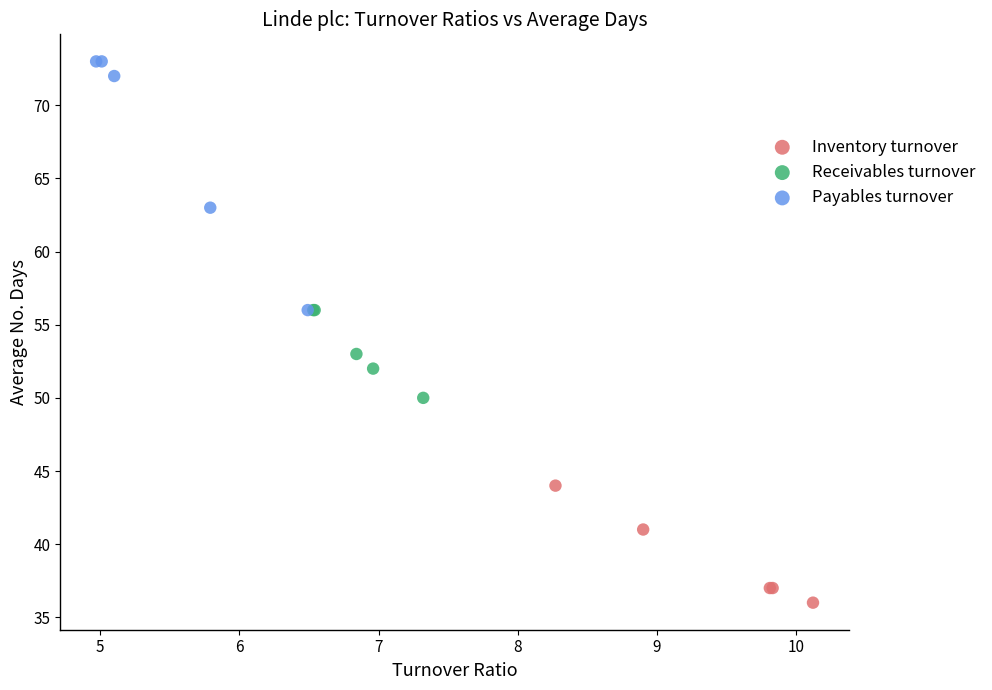

Which series reaches the minimum Y coordinate?

Inventory turnover